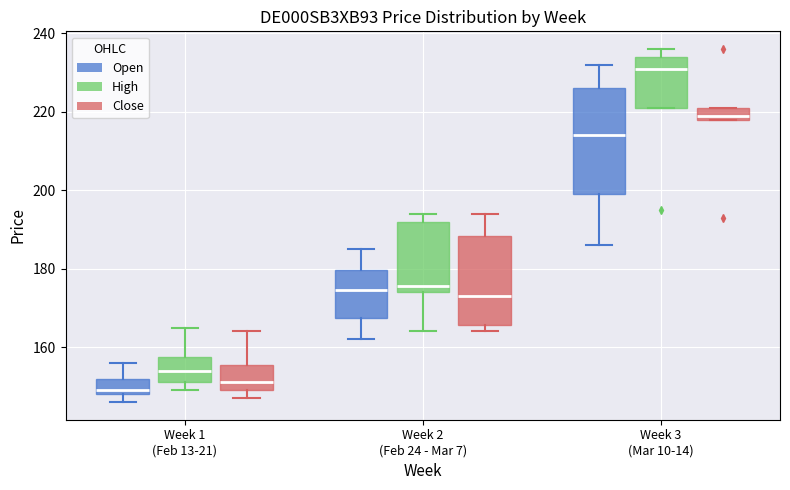

Reading left to right, transcribe this box plot: for each box, give where its median line is, the range the box spans, and where its two whiskers end, as read against the y-axis. The values are not printed on the chart, so give them approximately, as read against the axis.

Week 1 (Feb 13-21) (Open): median 150, box 148 to 152, whiskers 146 to 156
Week 1 (Feb 13-21) (High): median 154, box 152 to 158, whiskers 150 to 166
Week 1 (Feb 13-21) (Close): median 152, box 150 to 156, whiskers 148 to 164
Week 2 (Feb 24 - Mar 7) (Open): median 174, box 168 to 180, whiskers 162 to 186
Week 2 (Feb 24 - Mar 7) (High): median 176, box 174 to 192, whiskers 164 to 194
Week 2 (Feb 24 - Mar 7) (Close): median 174, box 166 to 188, whiskers 164 to 194
Week 3 (Mar 10-14) (Open): median 214, box 200 to 226, whiskers 186 to 232
Week 3 (Mar 10-14) (High): median 232, box 222 to 234, whiskers 222 to 236
Week 3 (Mar 10-14) (Close): median 220, box 218 to 222, whiskers 218 to 222